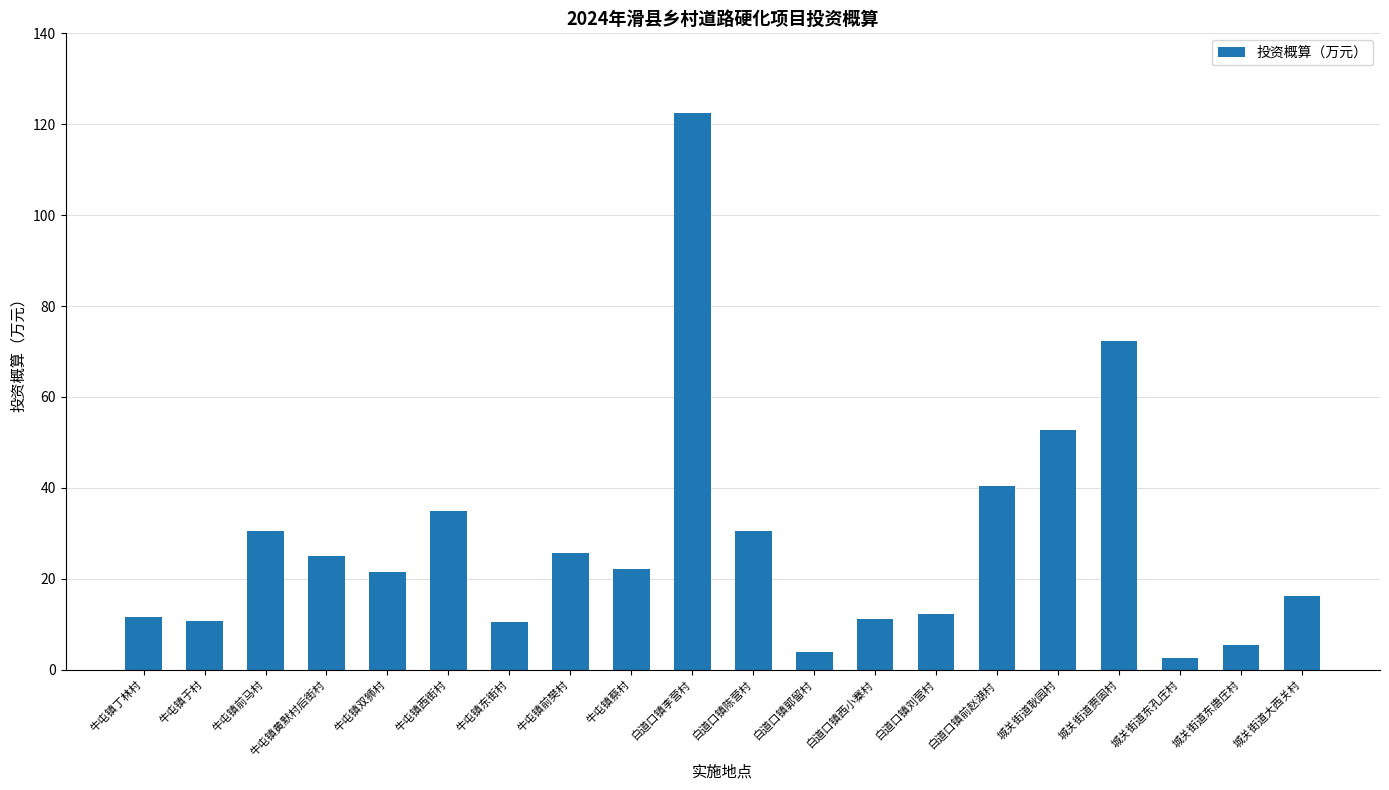

What value does the data have at 牛屯镇丁林村?

11.5